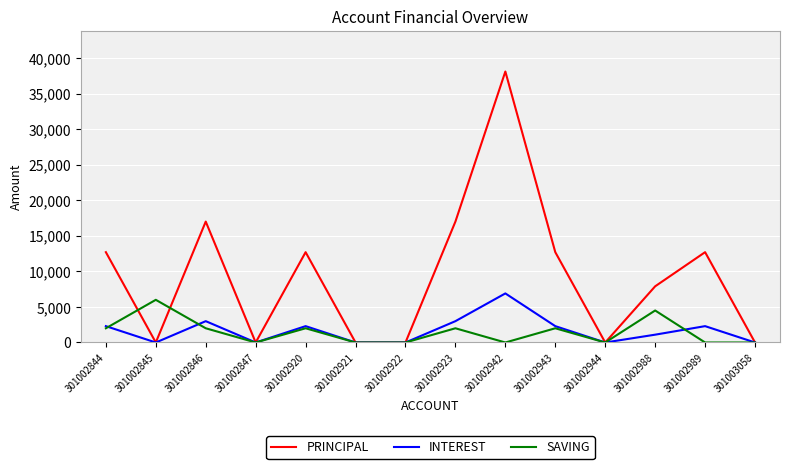

True or false: SAVING has a value of 0 at 301003058.

True